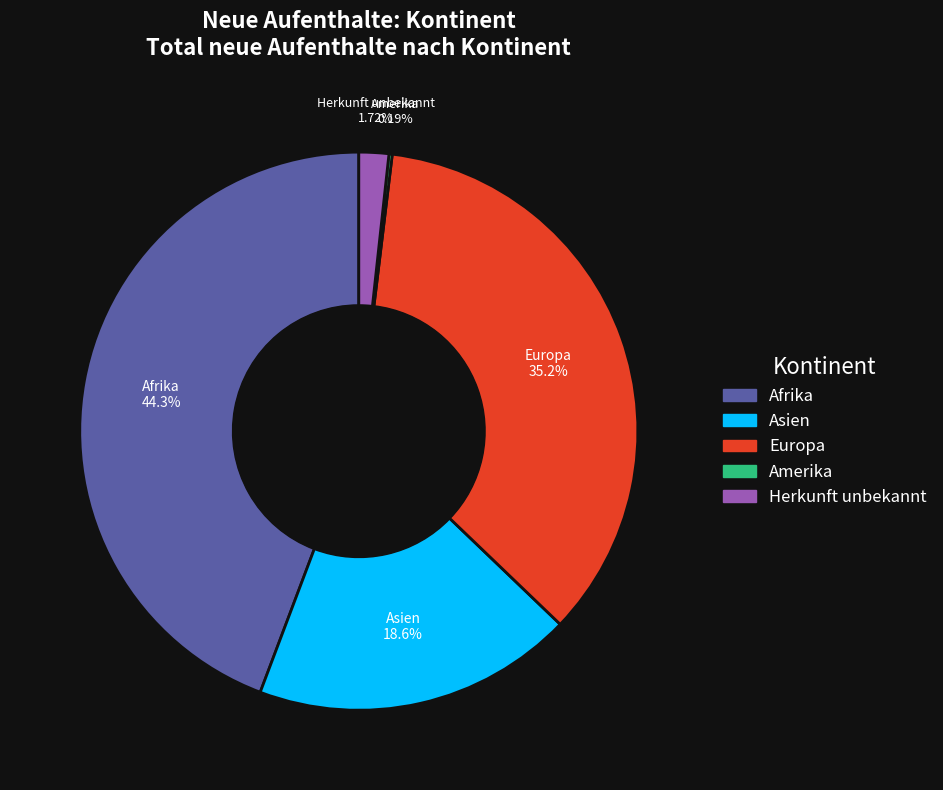

Which slice is the largest?

Afrika